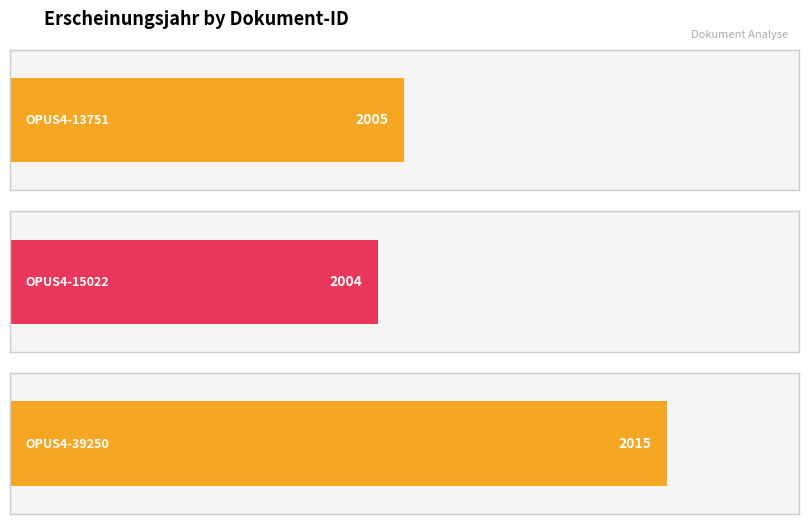

Reading right to left, list all the values displayed in this chart.

OPUS4-39250=2015	OPUS4-15022=2004	OPUS4-13751=2005